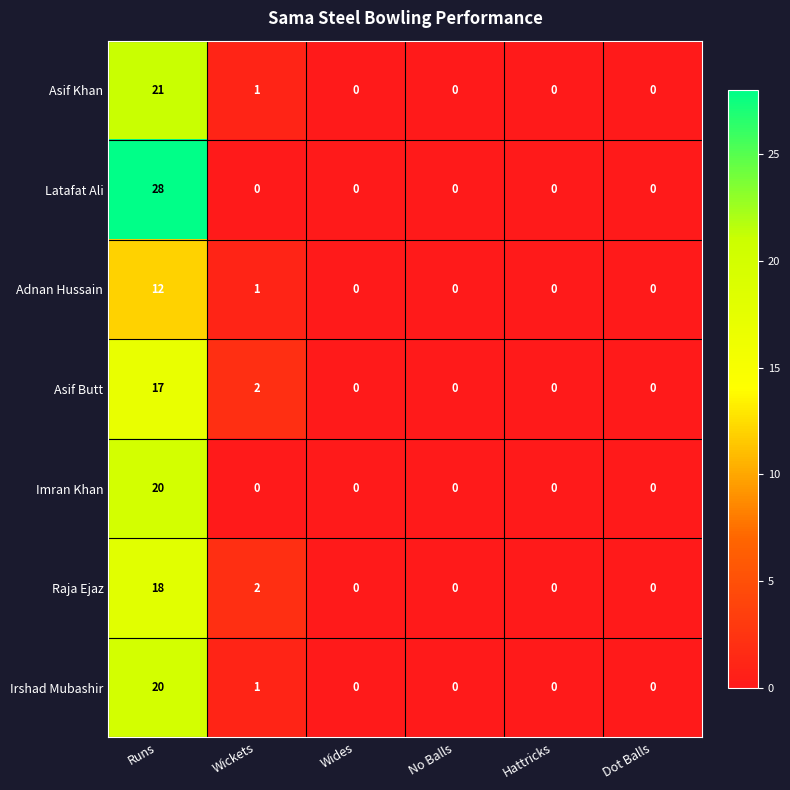

The value of Asif Khan at Wides is 0. True or false?

True